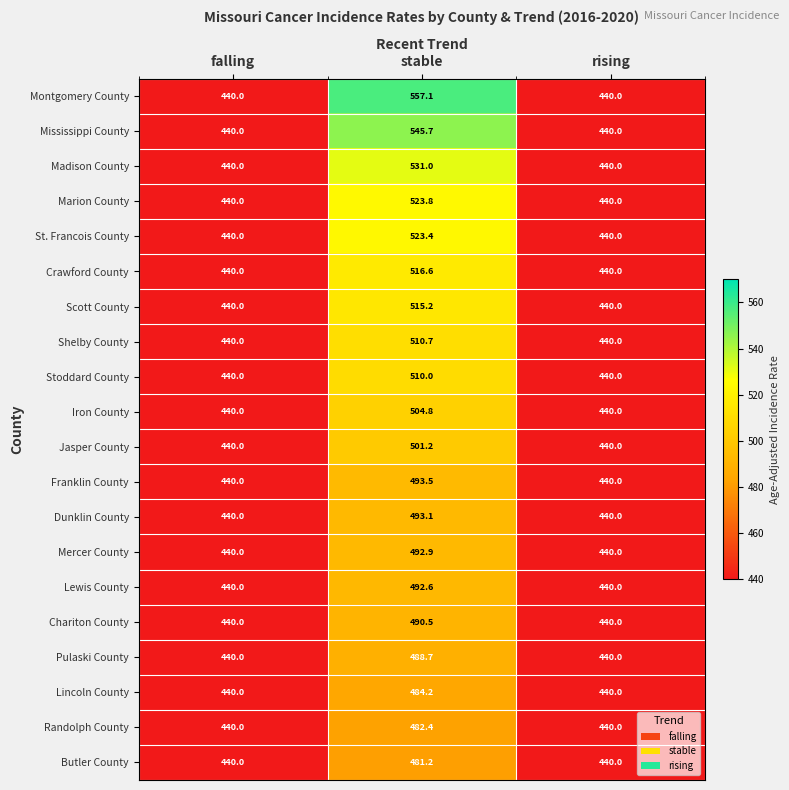

What is the highest value of the Montgomery County series?

557.1